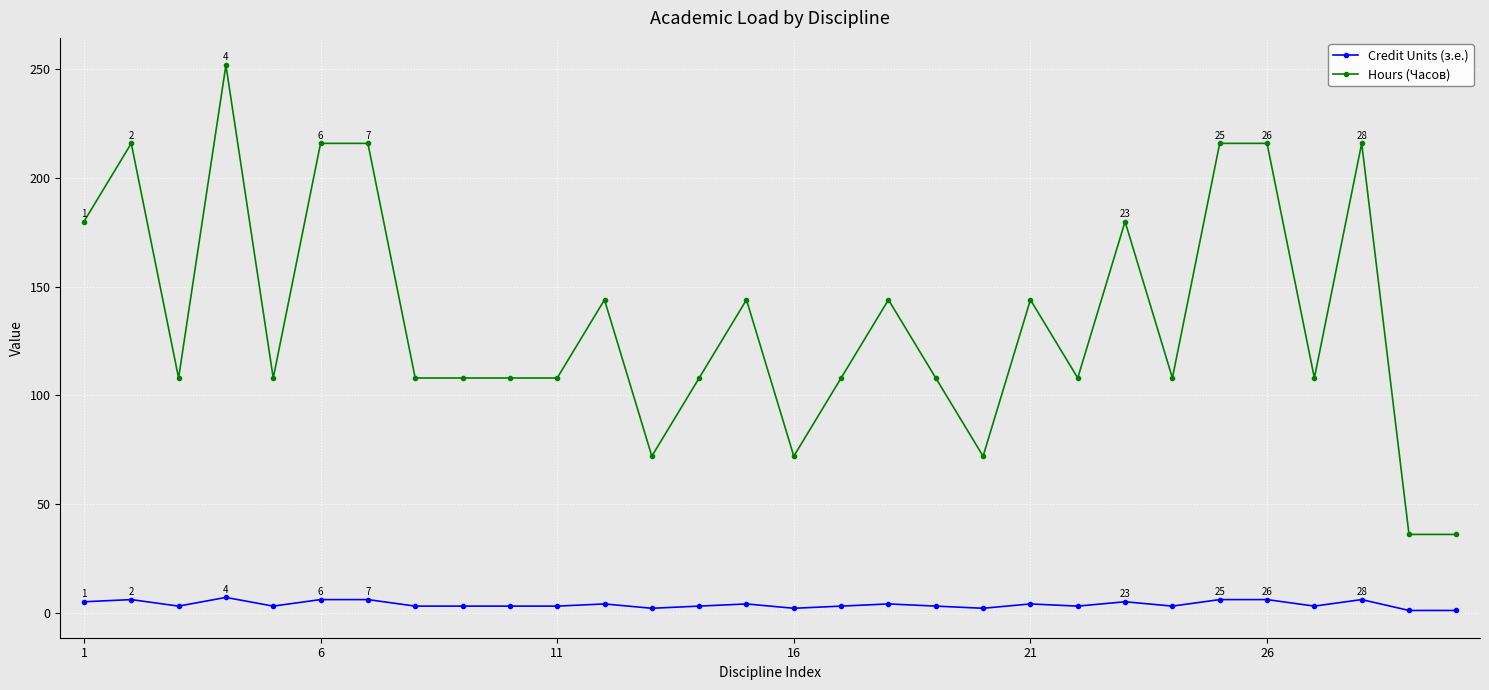

True or false: Hours (Часов) has more than 1 points higher than both neighbors.

True